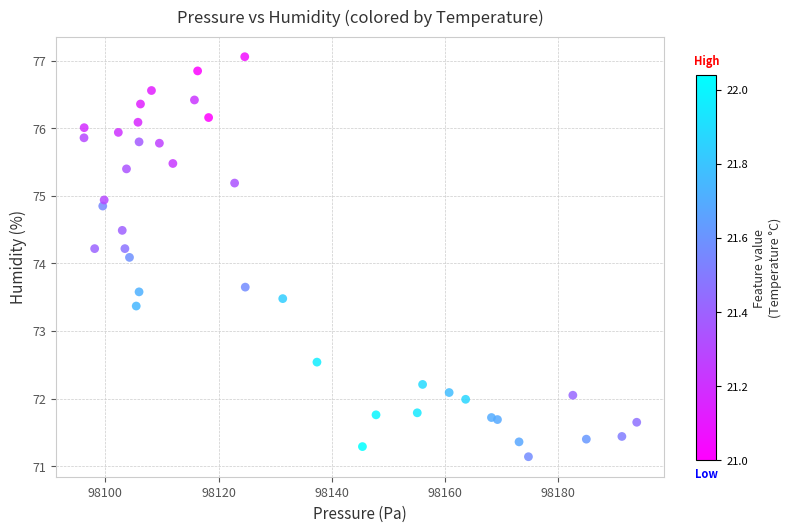

What Y value in the scatter plot is closest to 74?

74.1